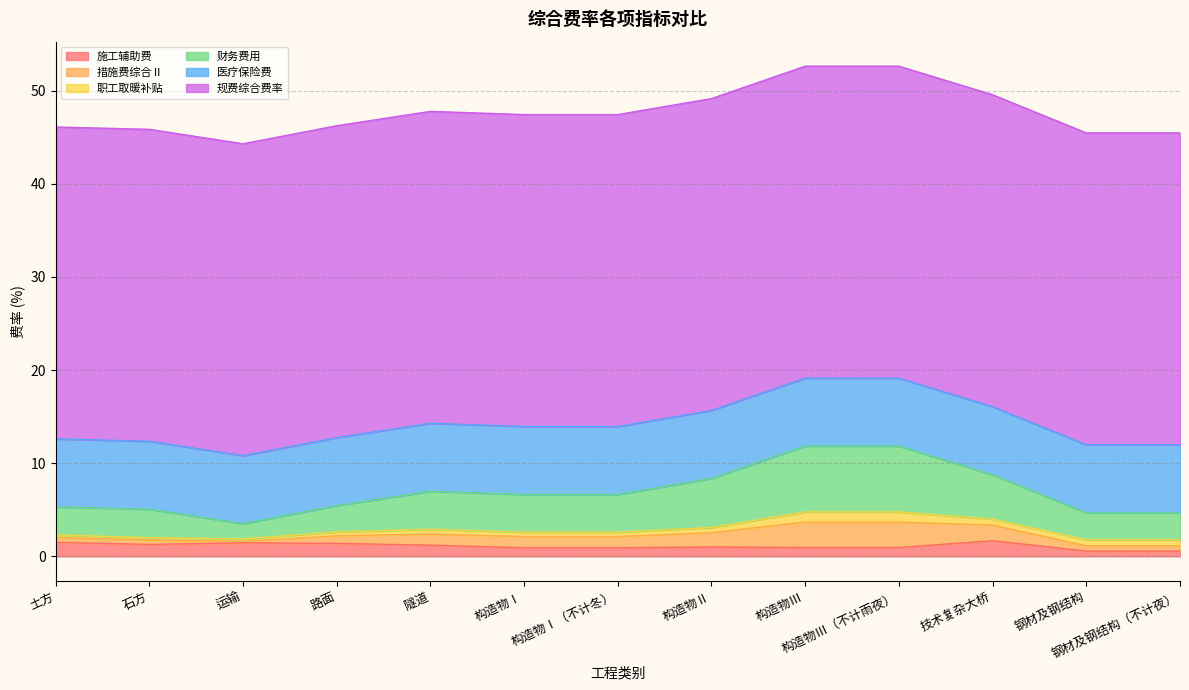

What position from the left is 构造物Ⅱ?

8